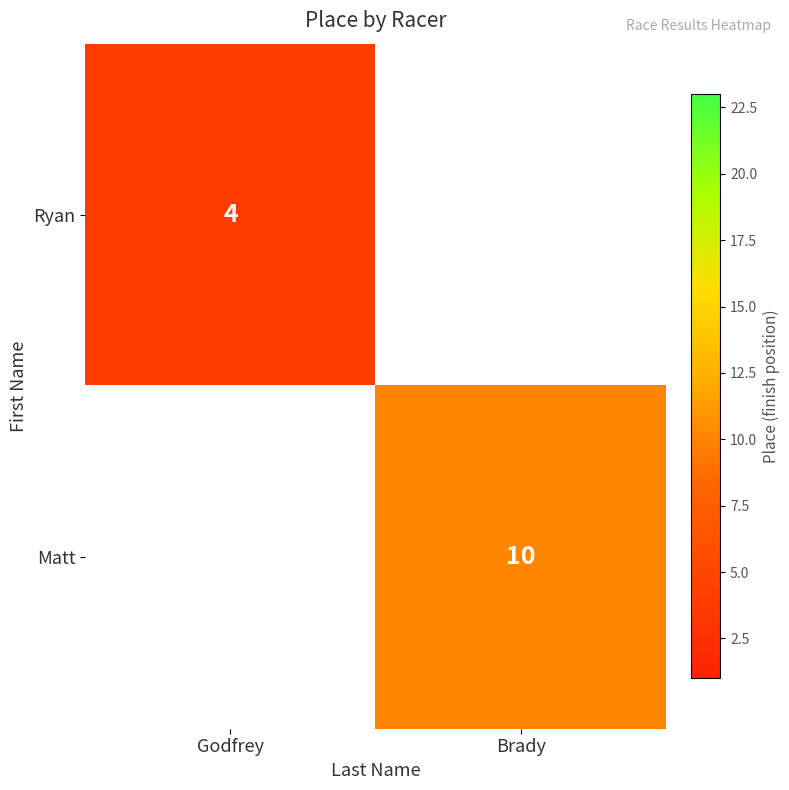

Is the value of Matt at Brady greater than the value of Ryan at Godfrey?

Yes